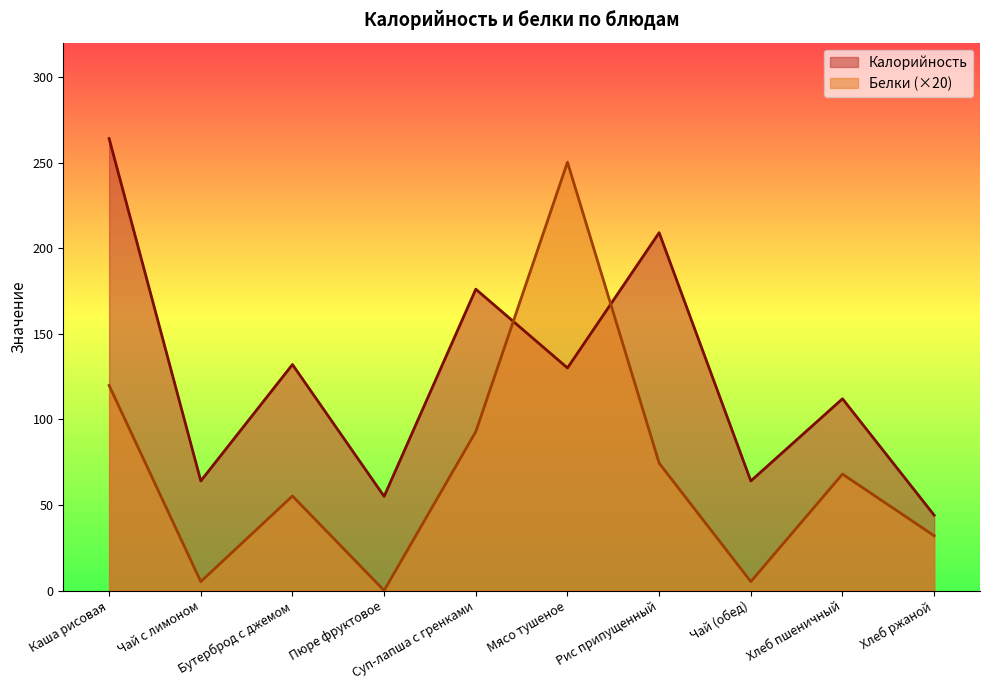

What are all the series names shown in the legend?

Калорийность, Белки (×20)